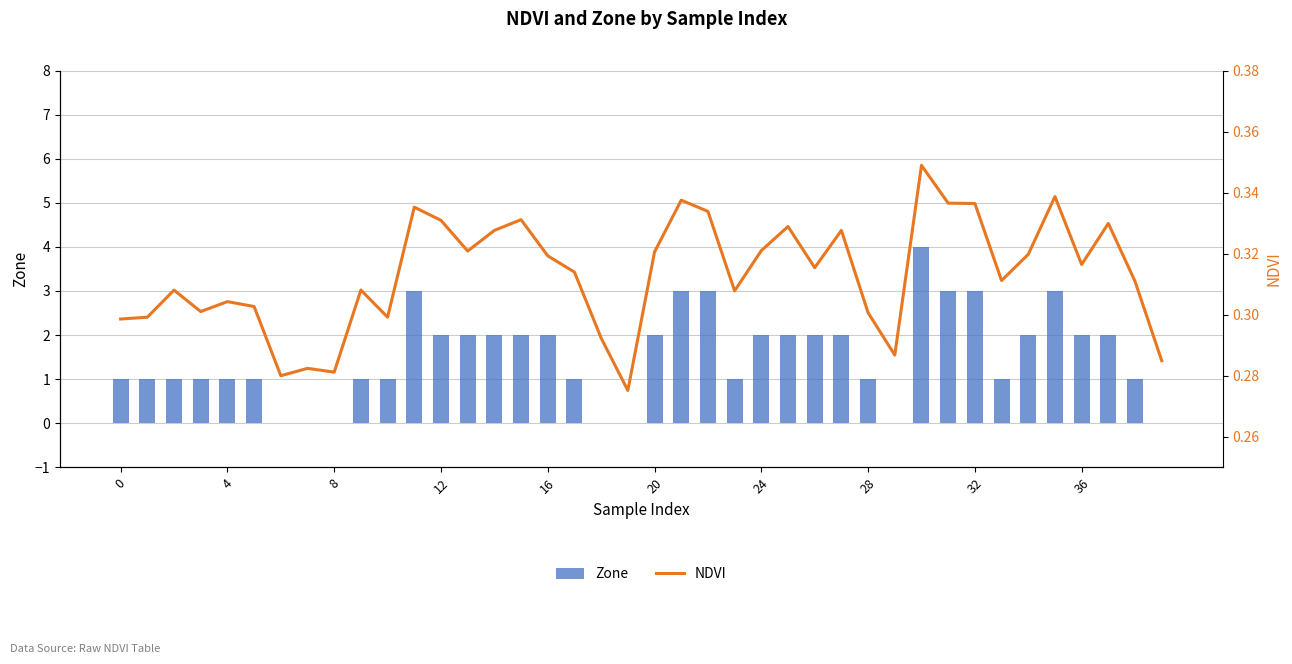

Reading left to right, what are all the values shown in this chart?

Zone: 1.0	1.0	1.0	1.0	1.0	1.0	0.0	0.0	0.0	1.0	1.0	3.0	2.0	2.0	2.0	2.0	2.0	1.0	0.0	0.0	2.0	3.0	3.0	1.0	2.0	2.0	2.0	2.0	1.0	0.0	4.0	3.0	3.0	1.0	2.0	3.0	2.0	2.0	1.0	0.0
NDVI: 0.3	0.3	0.3	0.3	0.3	0.3	0.3	0.3	0.3	0.3	0.3	0.3	0.3	0.3	0.3	0.3	0.3	0.3	0.3	0.3	0.3	0.3	0.3	0.3	0.3	0.3	0.3	0.3	0.3	0.3	0.3	0.3	0.3	0.3	0.3	0.3	0.3	0.3	0.3	0.3